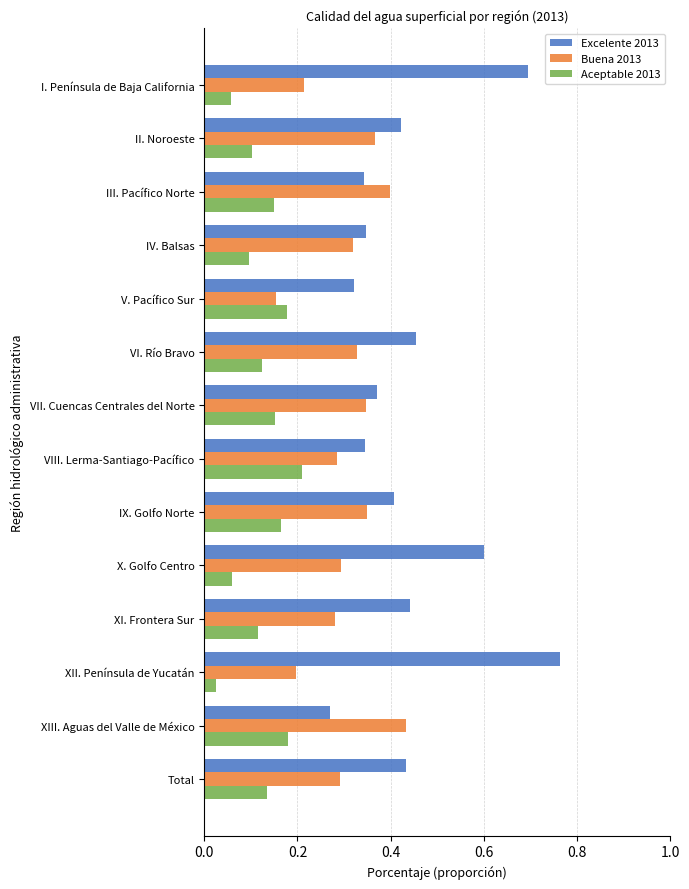

At which category does the chart reach its peak across all series?

XII. Península de Yucatán